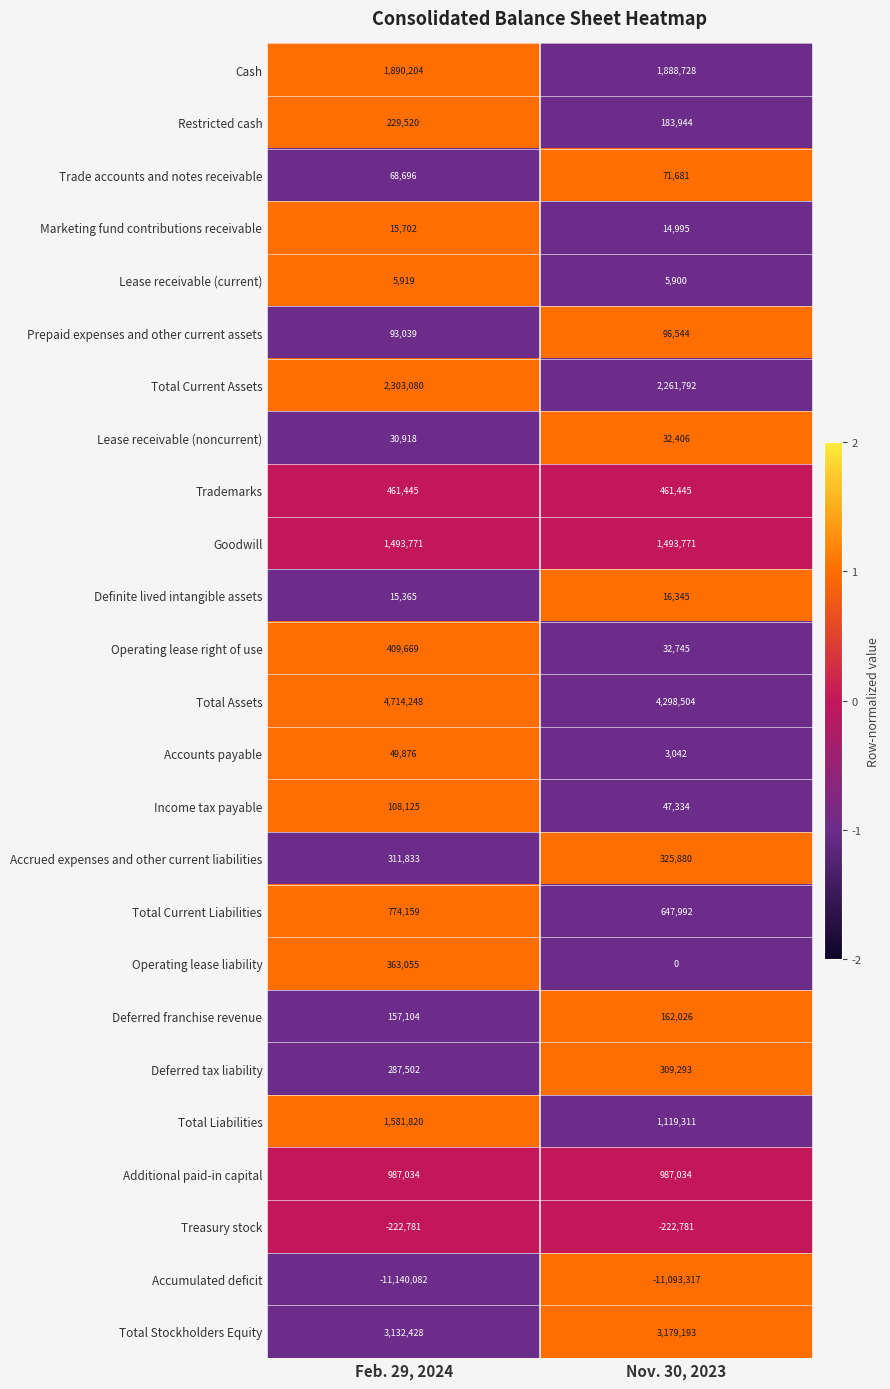

At Nov. 30, 2023, list the series in order from smallest to largest.

Accumulated deficit, Treasury stock, Operating lease liability, Accounts payable, Lease receivable (current), Marketing fund contributions receivable, Definite lived intangible assets, Lease receivable (noncurrent), Operating lease right of use, Income tax payable, Trade accounts and notes receivable, Prepaid expenses and other current assets, Deferred franchise revenue, Restricted cash, Deferred tax liability, Accrued expenses and other current liabilities, Trademarks, Total Current Liabilities, Additional paid-in capital, Total Liabilities, Goodwill, Cash, Total Current Assets, Total Stockholders Equity, Total Assets